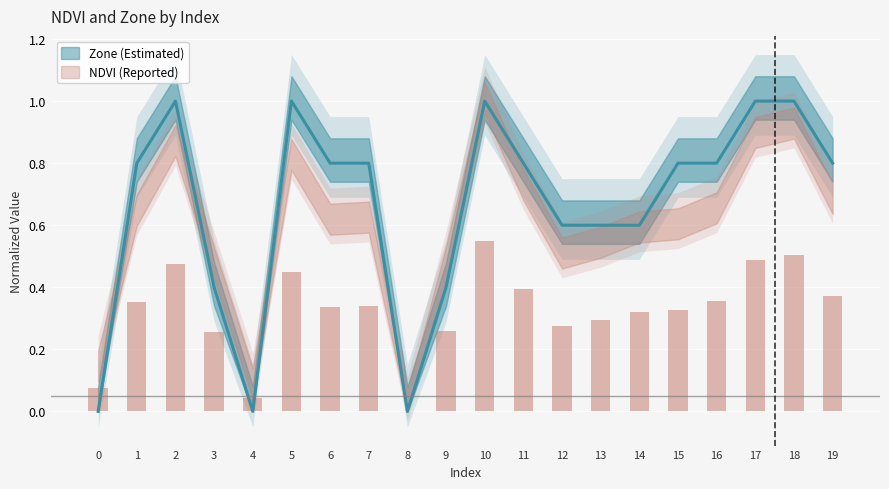

How many distinct data groups are displayed?

2